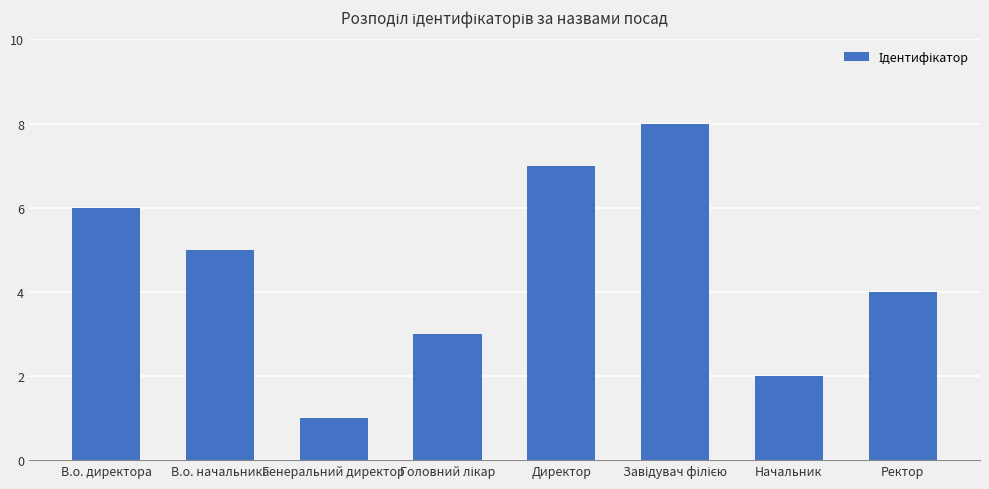

What is the maximum value shown in the chart?

8